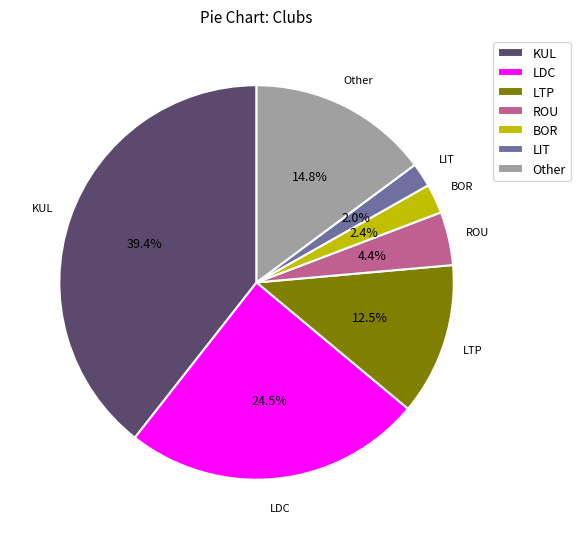

What is the largest slice in the pie chart?

KUL